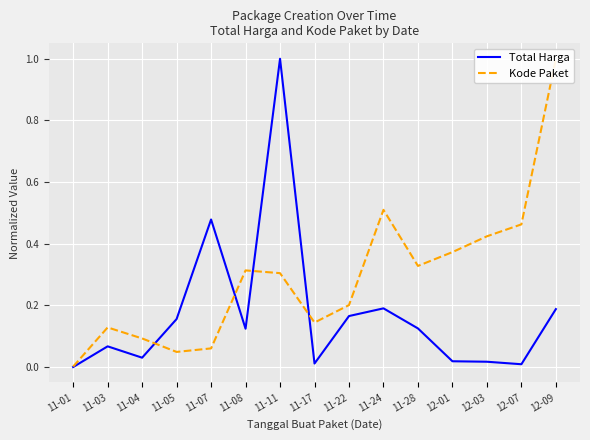

Is the value of Kode Paket at 12-03 greater than the value of Total Harga at 11-28?

Yes